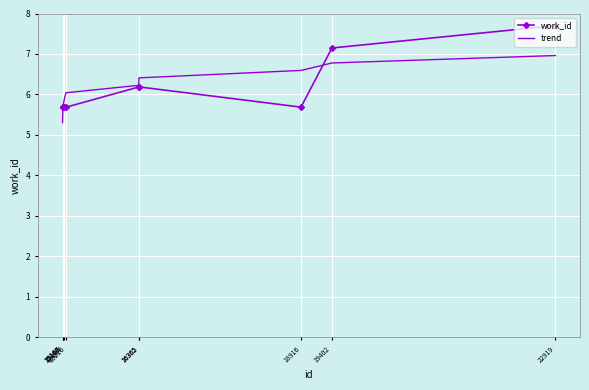

Which category has the lowest value across all series?

15163